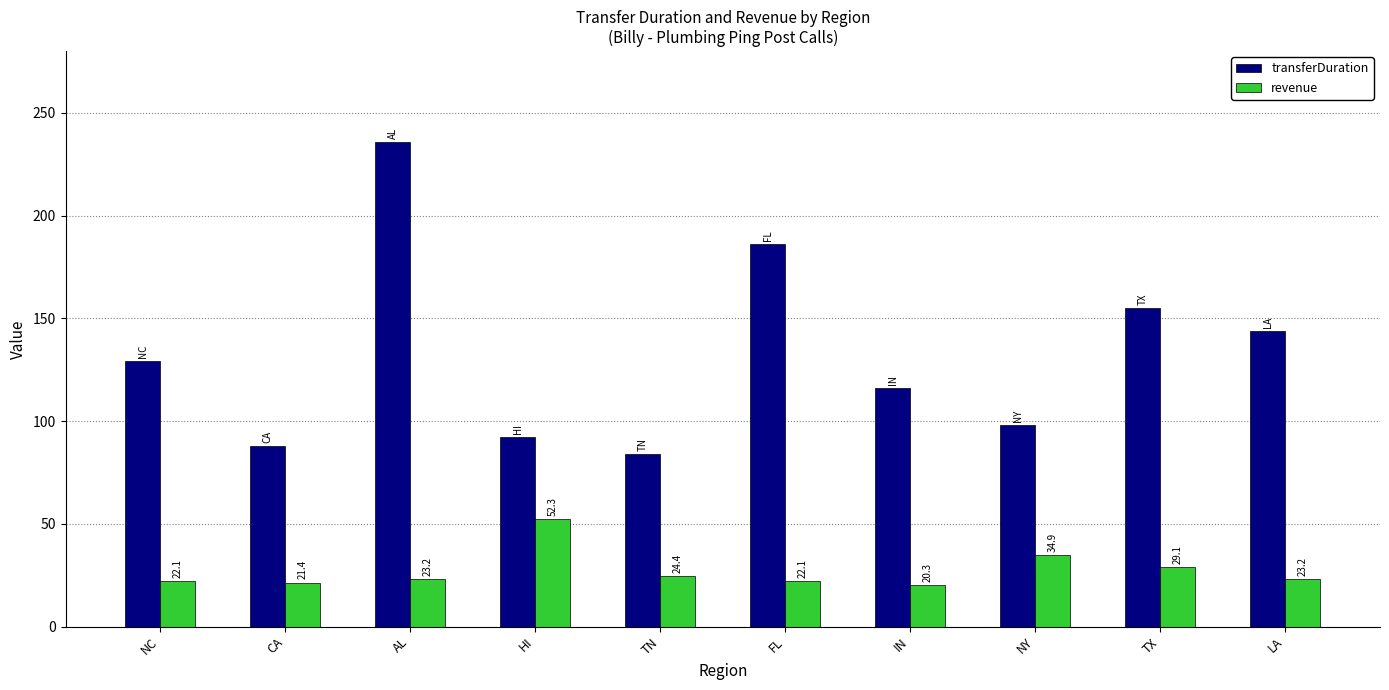

At which label is transferDuration closest to 160?

TX